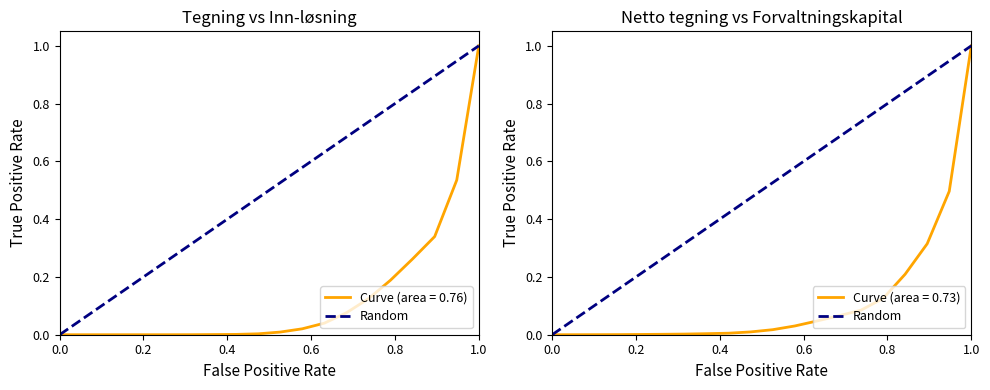

What is the maximum value for Curve (area = 0.73)?

1.0